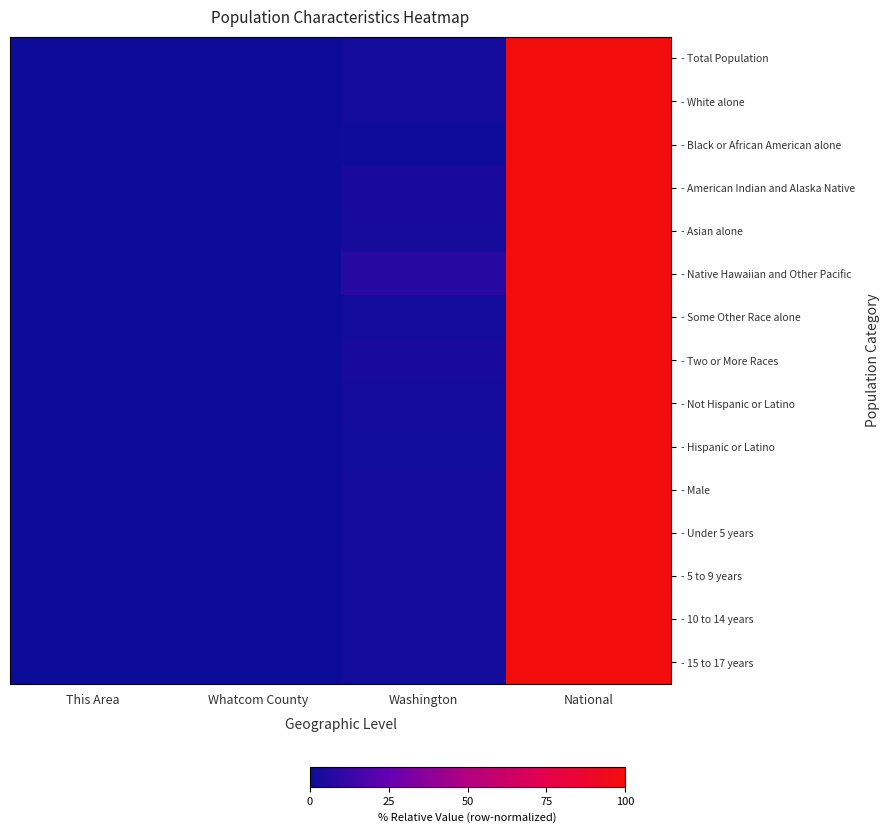

At which category is the sum across all series the highest?

National